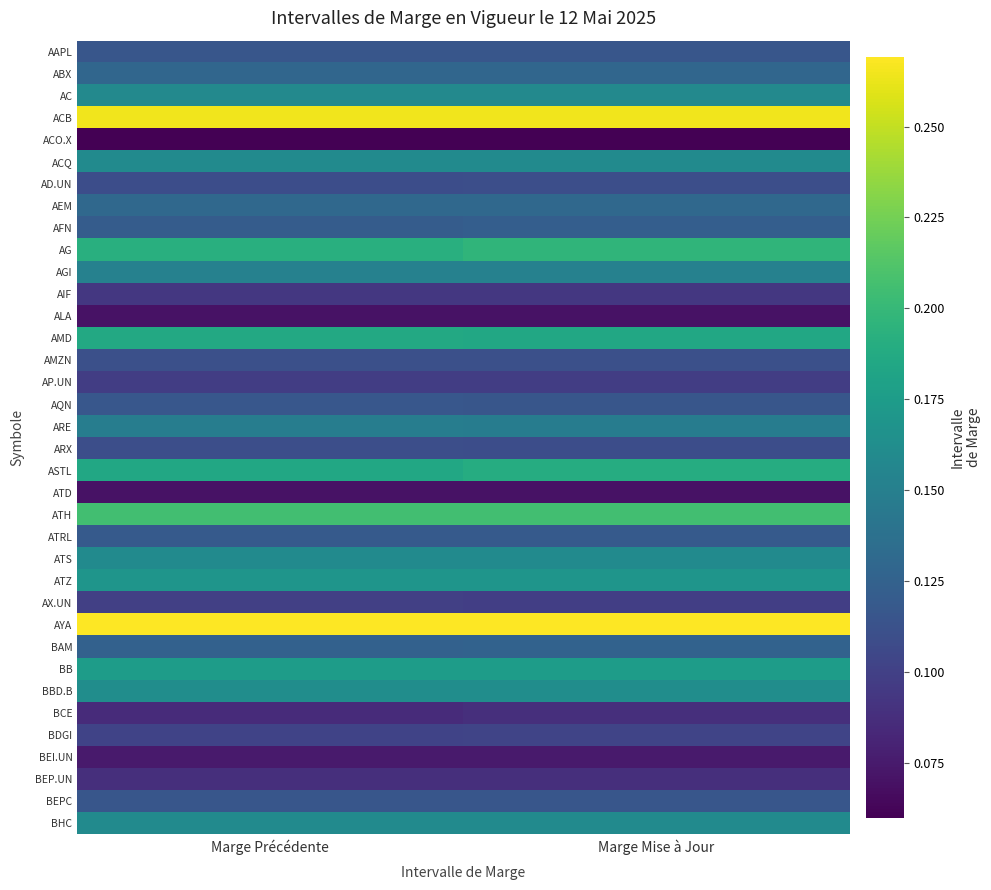

Which series has the largest total across all categories?

AYA